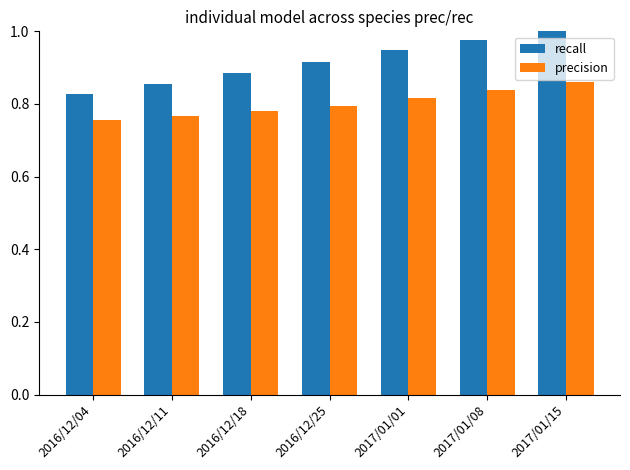

Is it true that recall equals 1.0 at 2017/01/08?

True